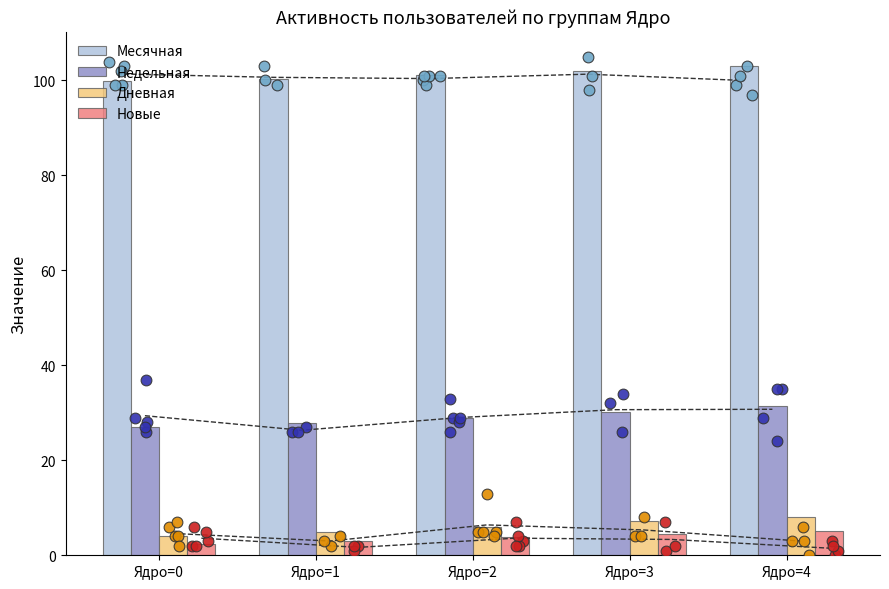

Which series contains the lowest Y value?

Новые